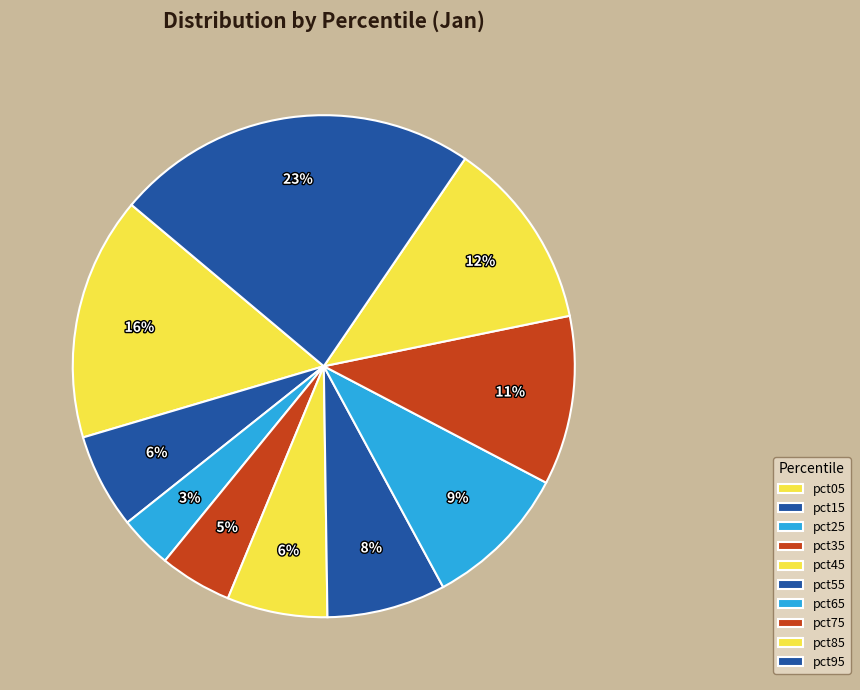

Count the number of slices in the pie.

10